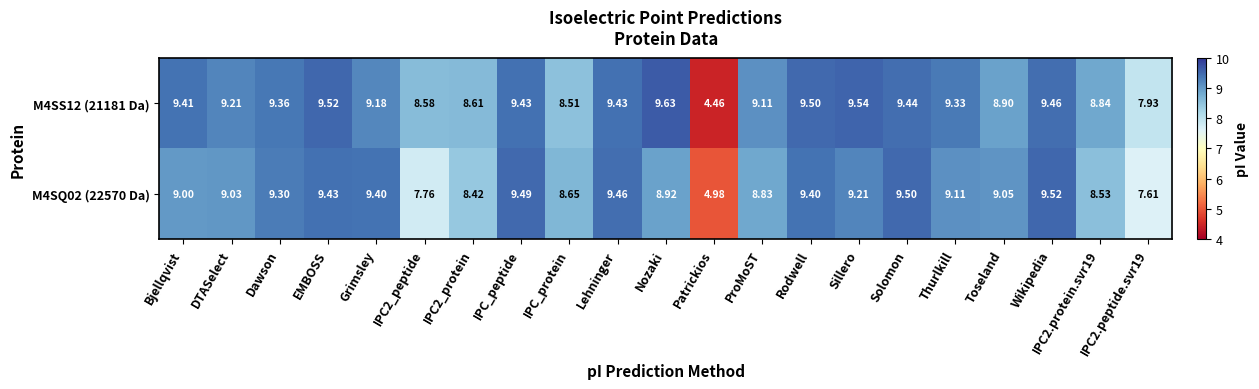

Between IPC2_protein and Patrickios, which series saw the biggest shift?

M4SS12 (21181 Da)